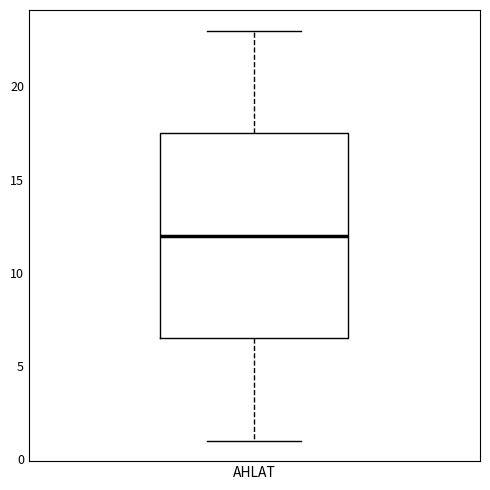

Read this box plot against the y-axis: the position of the median line, the range covered by the box, and the ends of both whiskers. The values are not printed on the chart, so give them approximately, as read against the axis.

median 12.0, box 6.5 to 17.5, whiskers 1.0 to 23.0